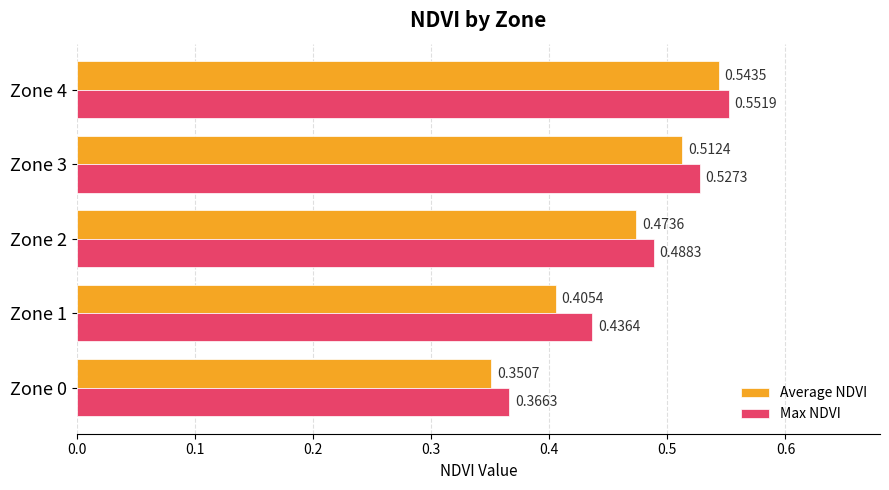

What are all the series names shown in the legend?

Average NDVI, Max NDVI